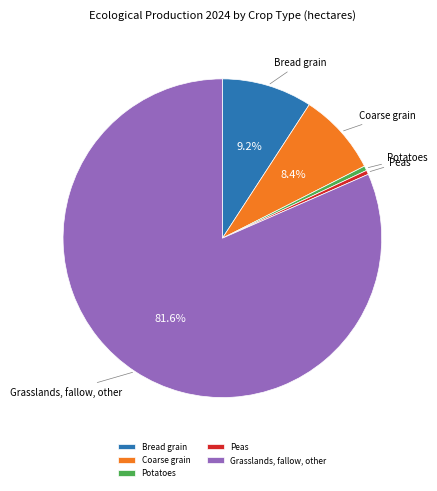

Count the number of slices in the pie.

5